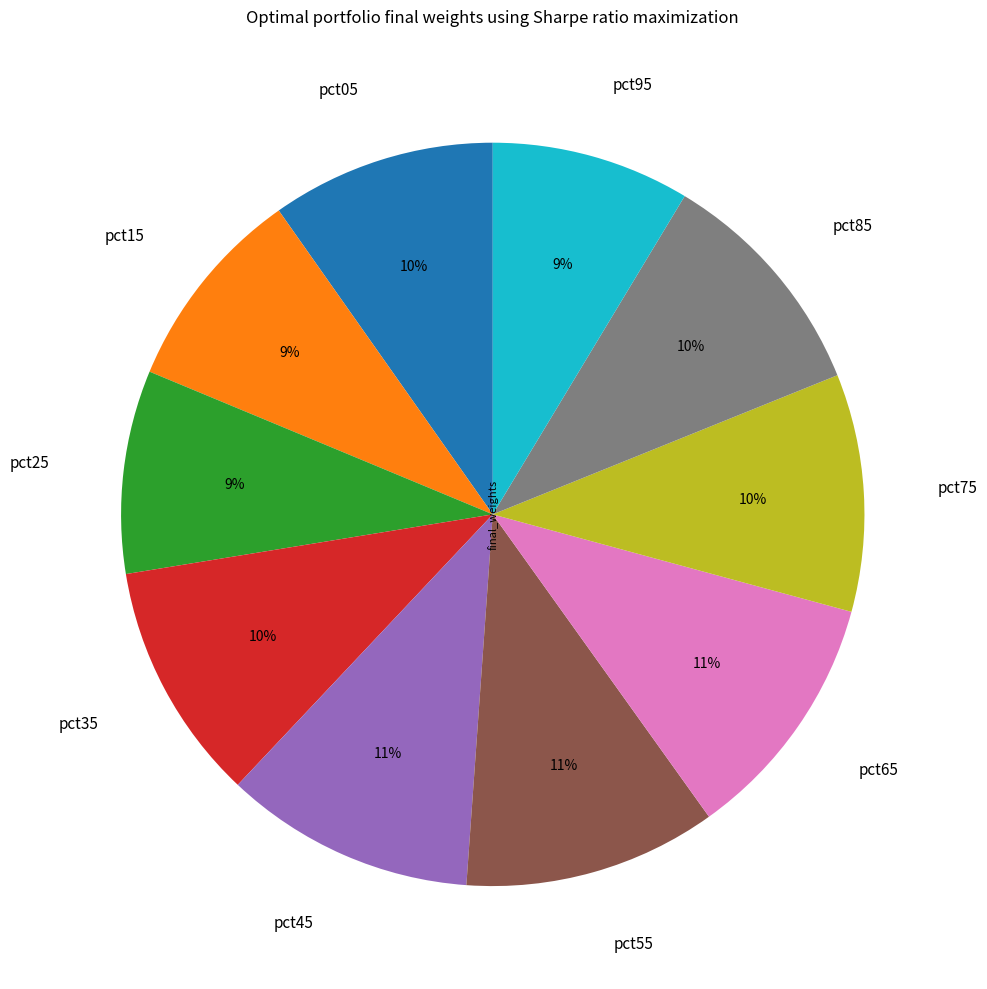

To the nearest percent, what is the combined percentage of pct25 and pct45?

20%